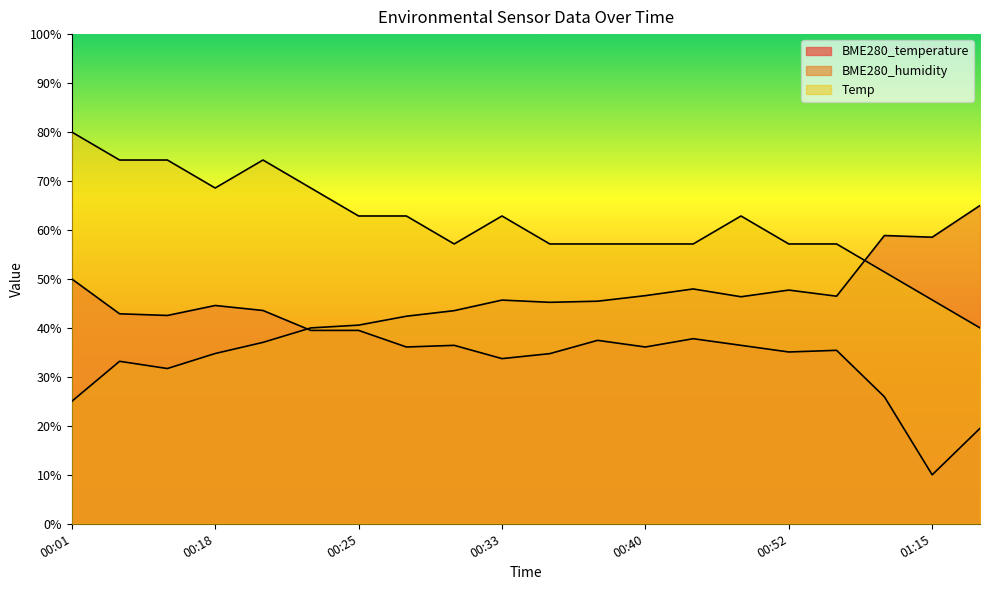

At how many categories does at least one series exceed 62?

11